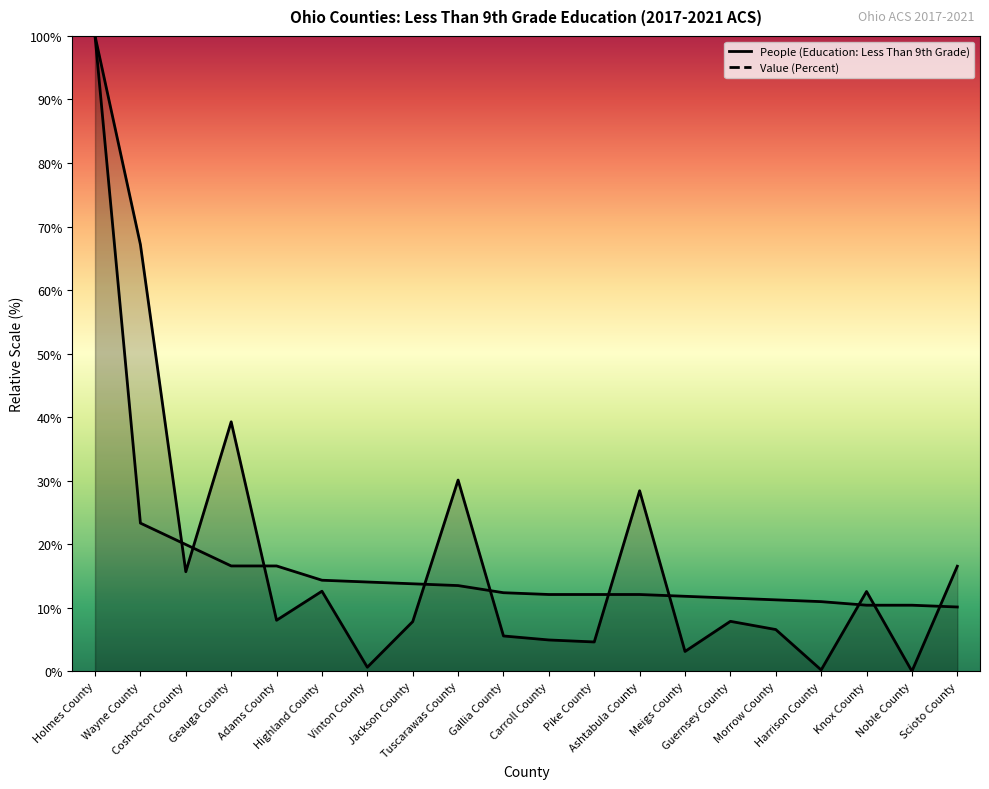

What are all the series names shown in the legend?

People (Education: Less Than 9th Grade), Value (Percent)